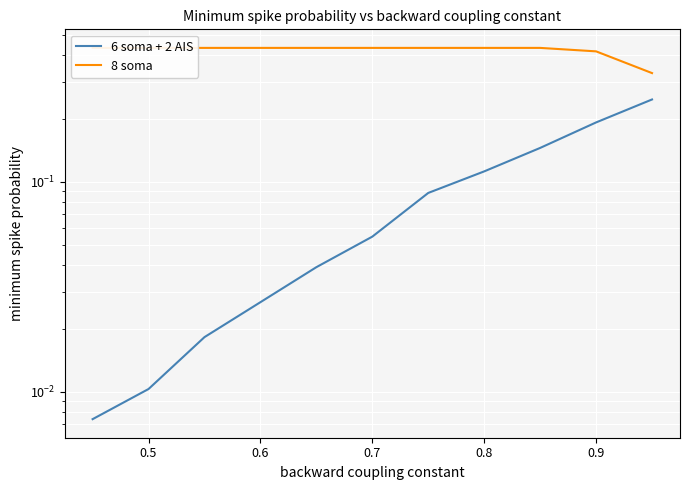

True or false: 6 soma + 2 AIS has a value of 0.1 at 0.7.

False